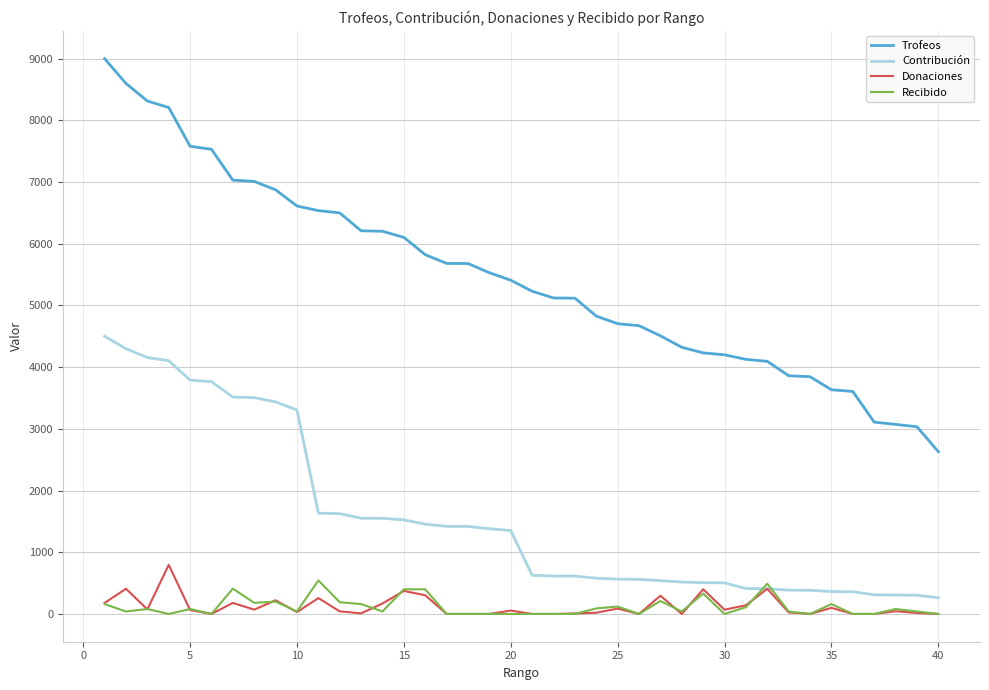

Which series has the largest total across all categories?

Trofeos